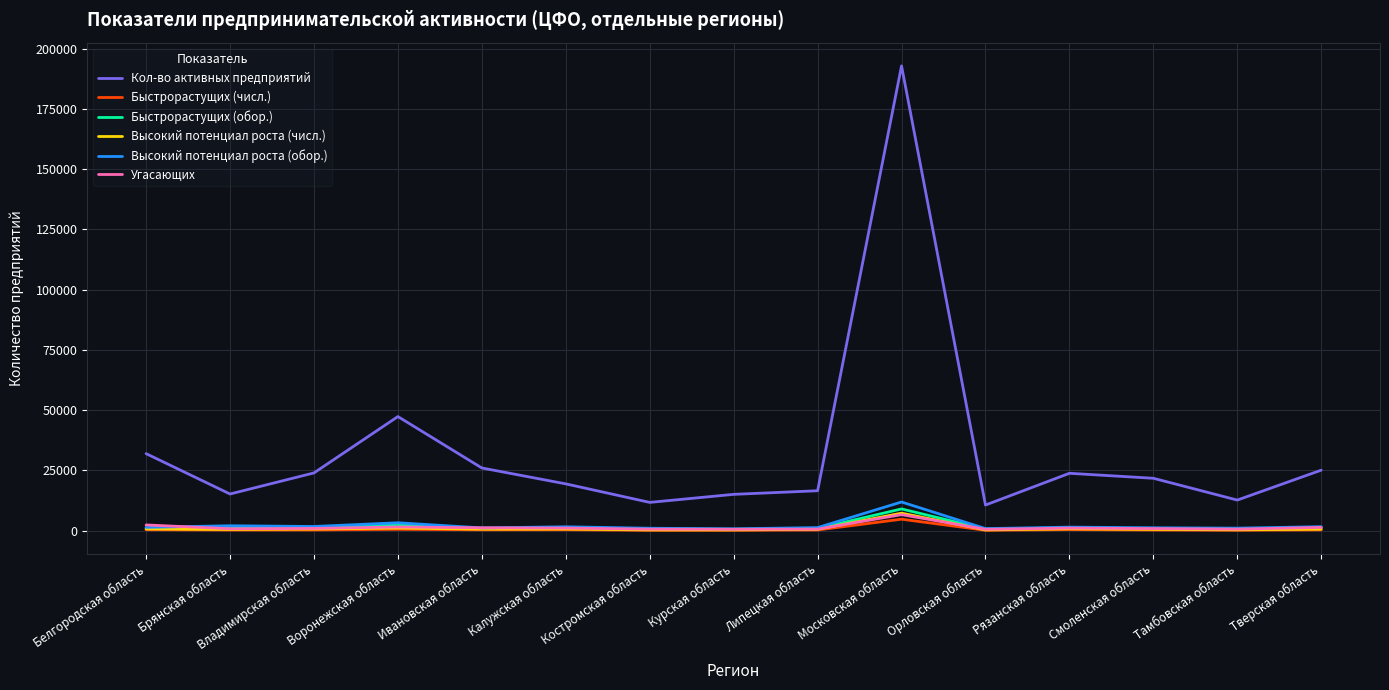

What is the highest value of the Угасающих series?

6680